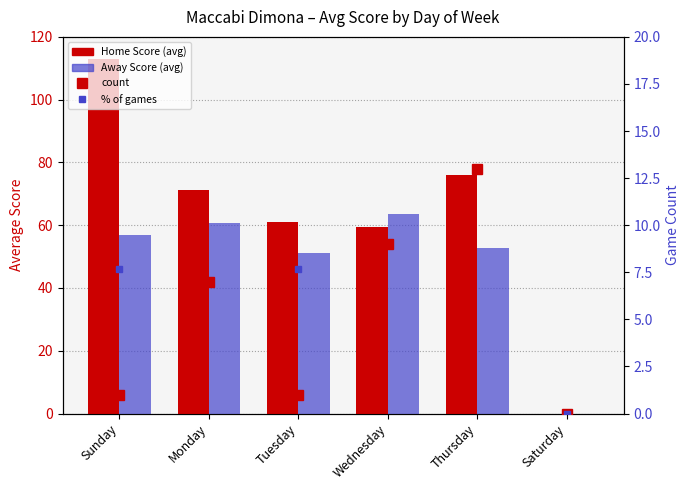

At which category does the chart reach its peak across all series?

Sunday